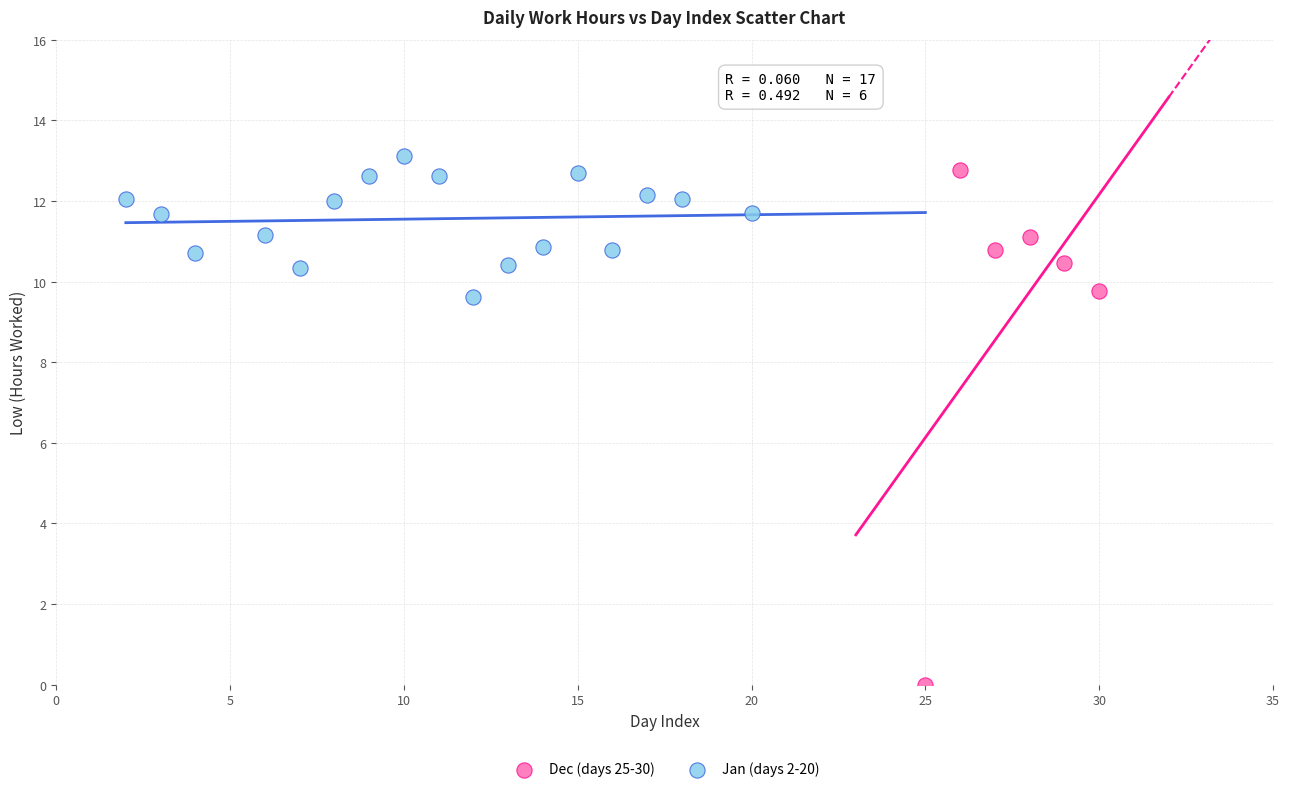

Which series has the widest spread of Y values?

Dec (days 25-30)